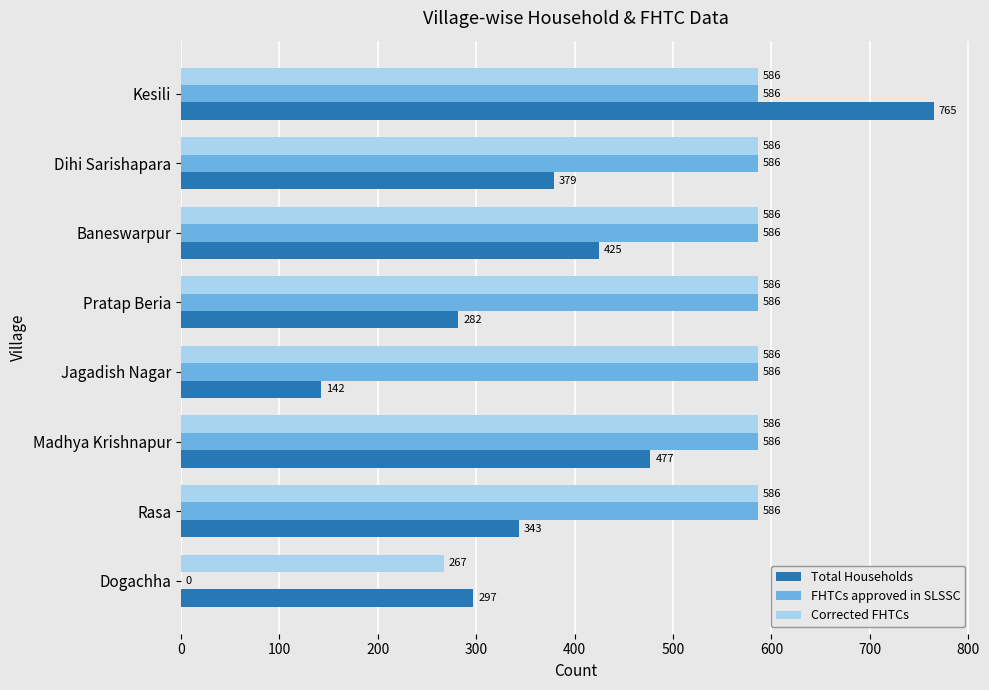

What value does the Corrected FHTCs series have at Madhya Krishnapur?

586